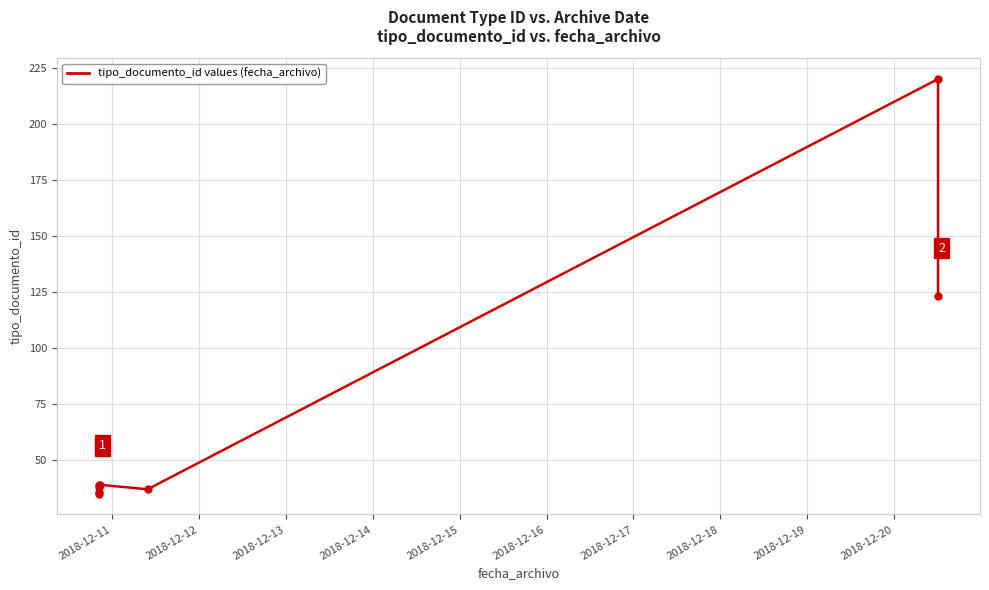

True or false: there are more than 2 points higher than both neighbors.

False